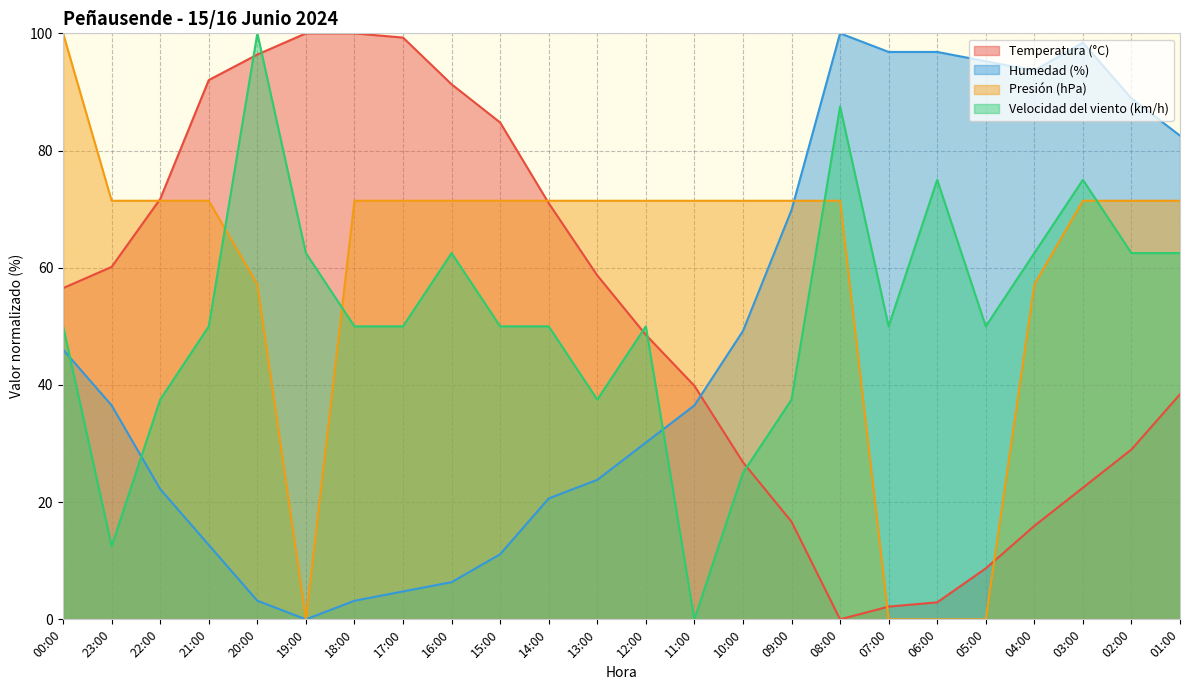

What is the label of the 13th point from the left?

12:00